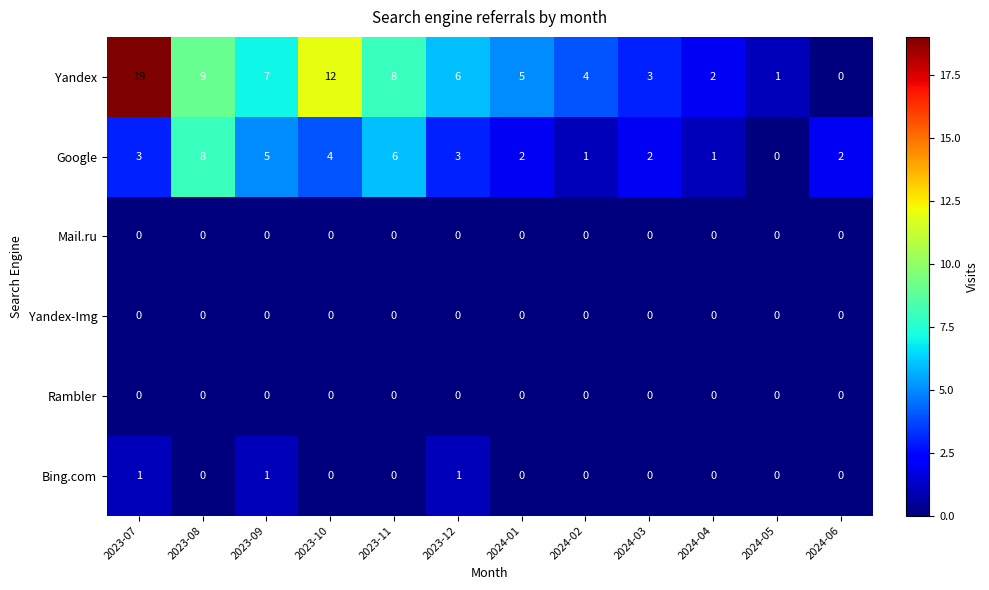

Which series has the largest total across all categories?

Yandex